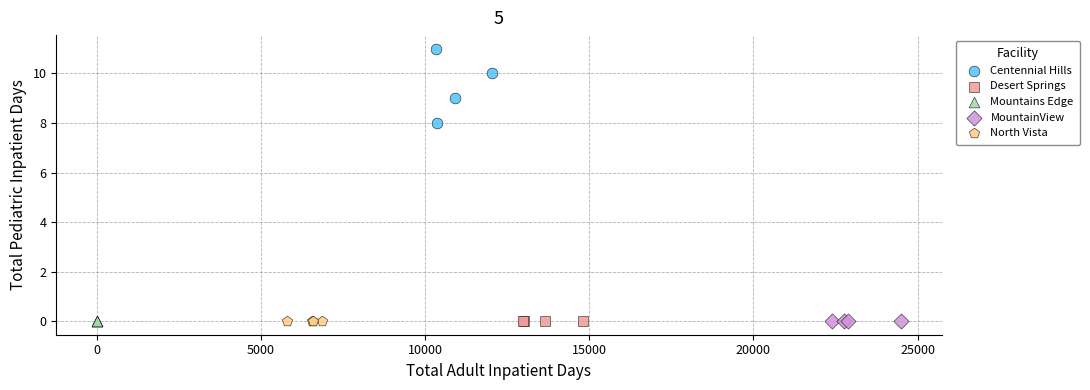

Which series contains the highest Y value?

Centennial Hills